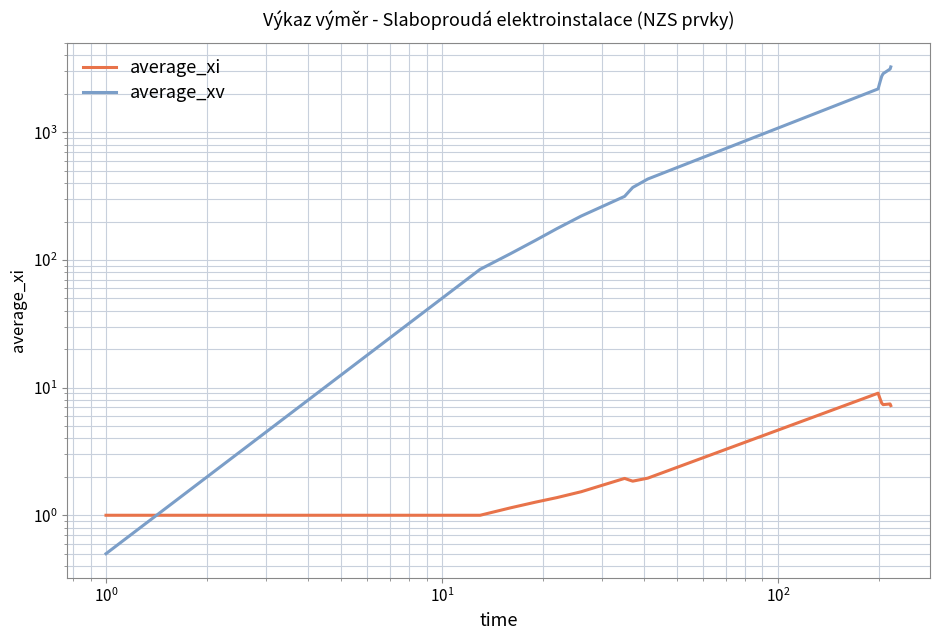

True or false: average_xv and average_xi intersect in this chart.

True